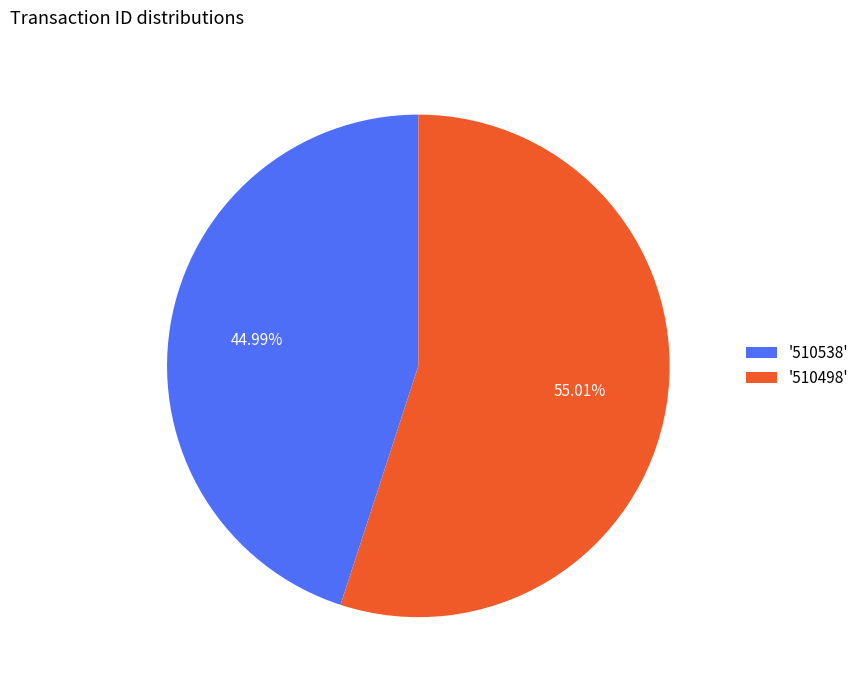

Which has a higher value, '510538' or '510498'?

'510498'